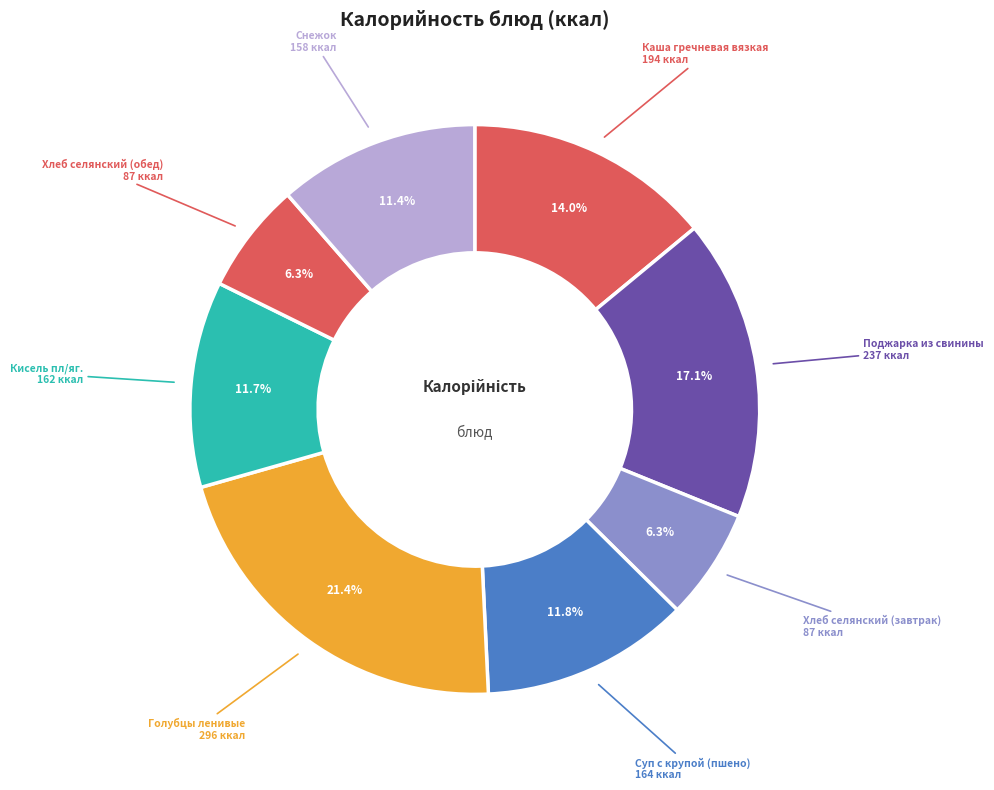

Do Поджарка из свинины and Снежок together represent more than half of the pie?

No